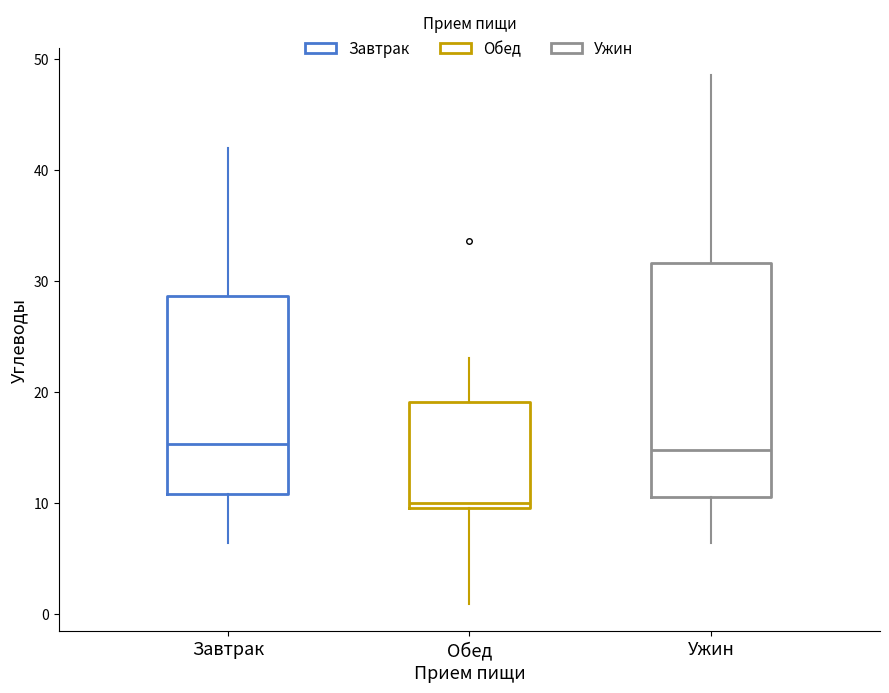

Where is the lower edge of the box for Обед on the y-axis? The values are not printed on the chart, so give them approximately, as read against the axis.

10